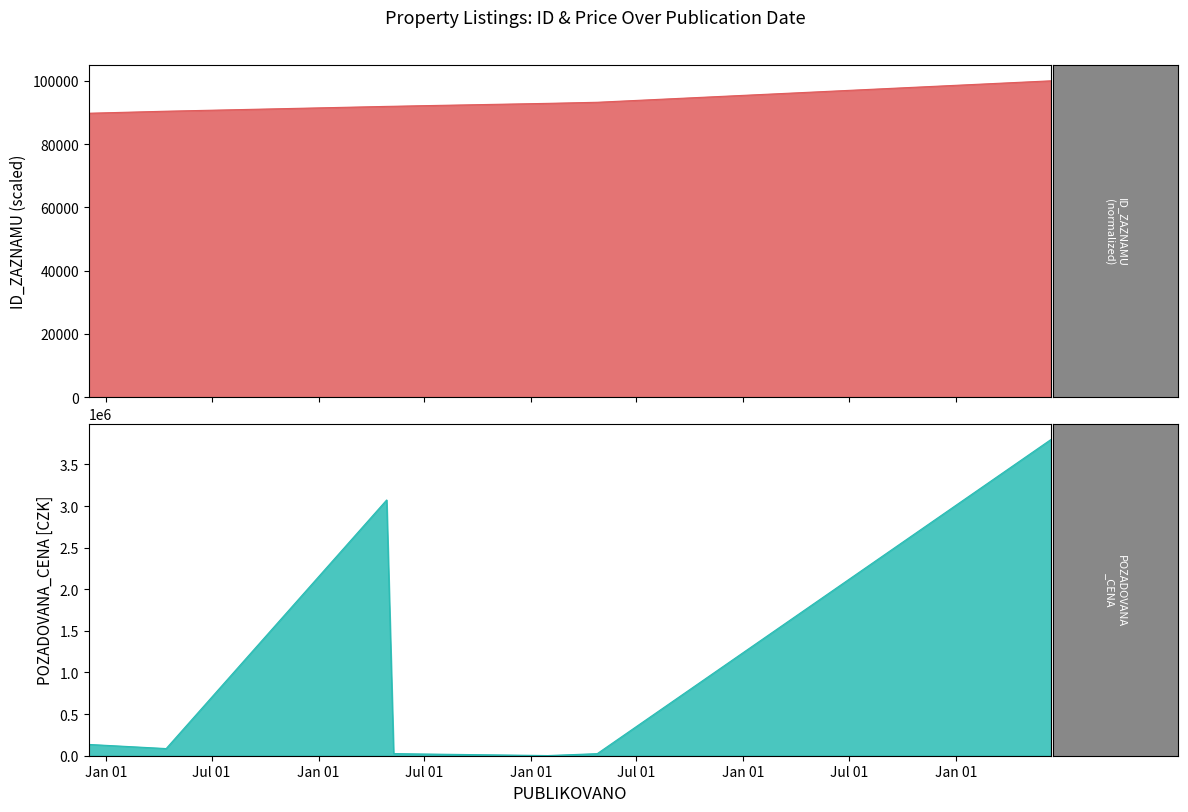

Which category has the lowest value across all series?

2023-01-30